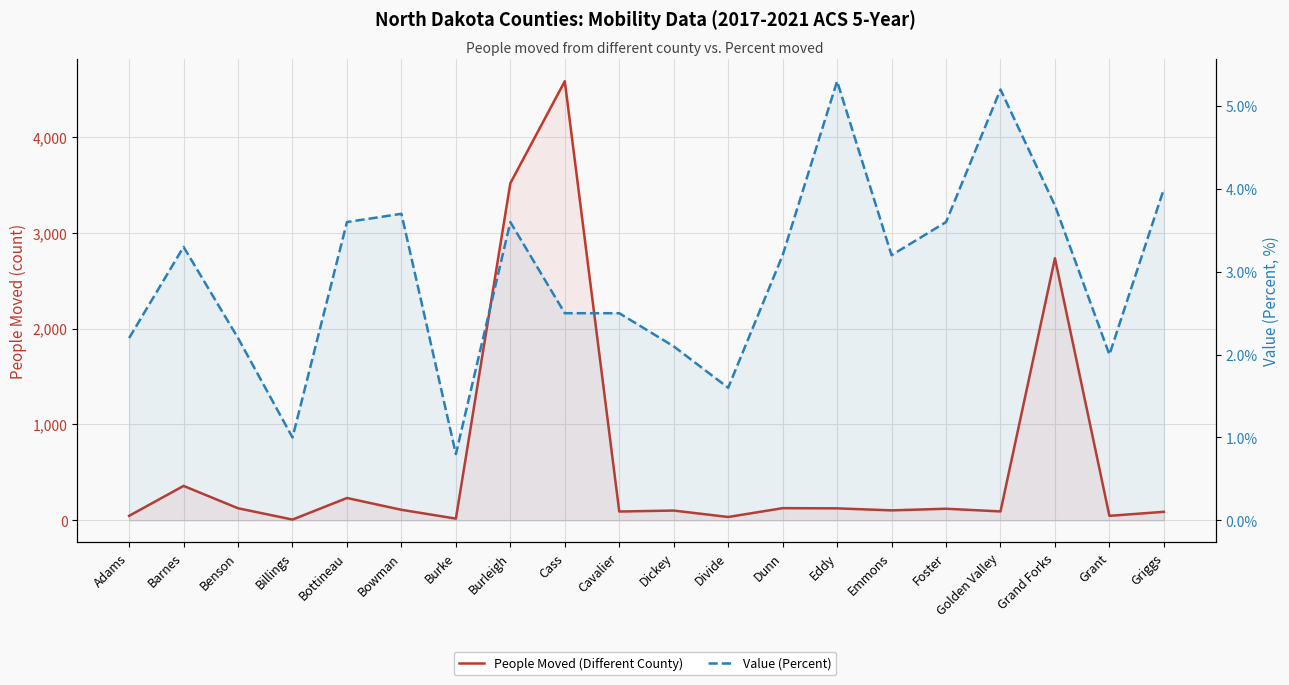

True or false: Value (Percent) and People Moved (Different County) intersect in this chart.

False